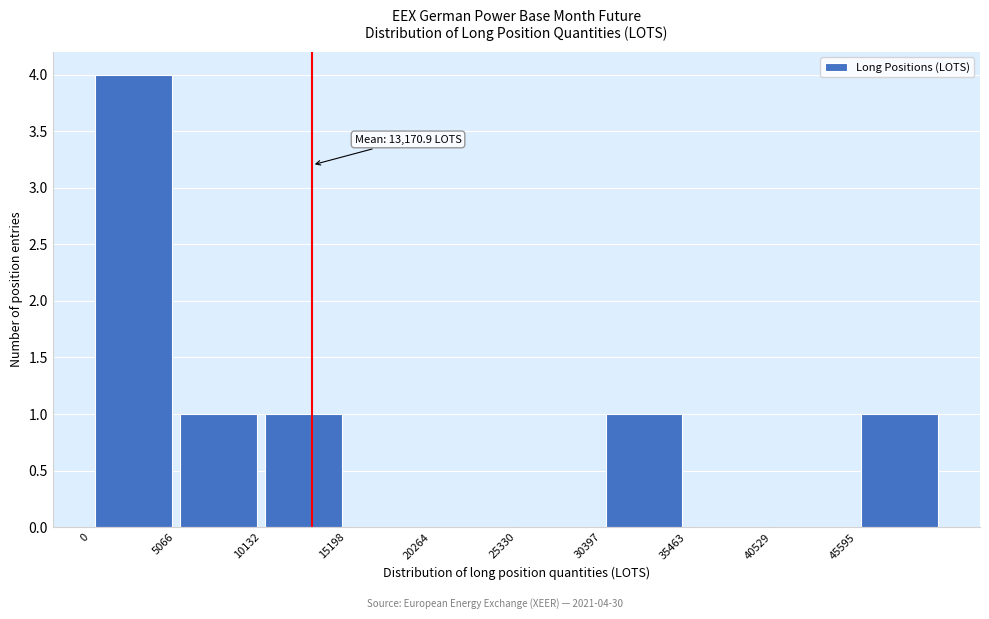

Over which range of the x-axis is the bar tallest?

0 to 5000